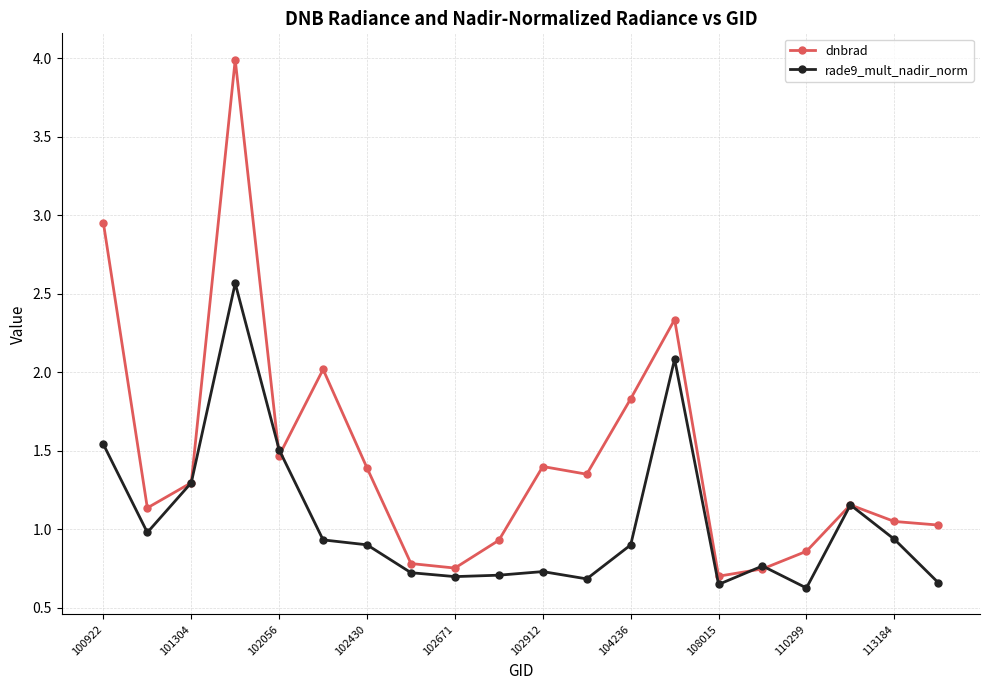

What is the greatest value displayed?

4.0